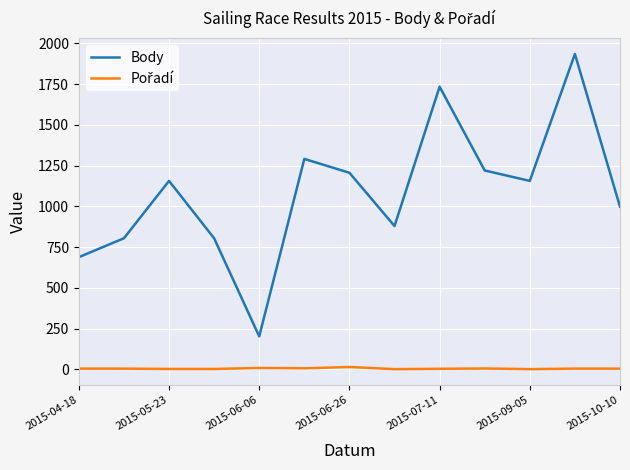

What is the sum of all Body values?

14073